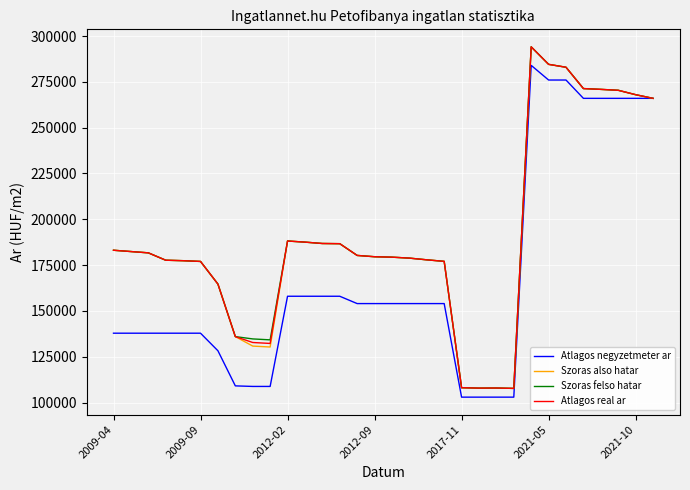

True or false: Atlagos real ar has more than 0 interior local peaks.

True